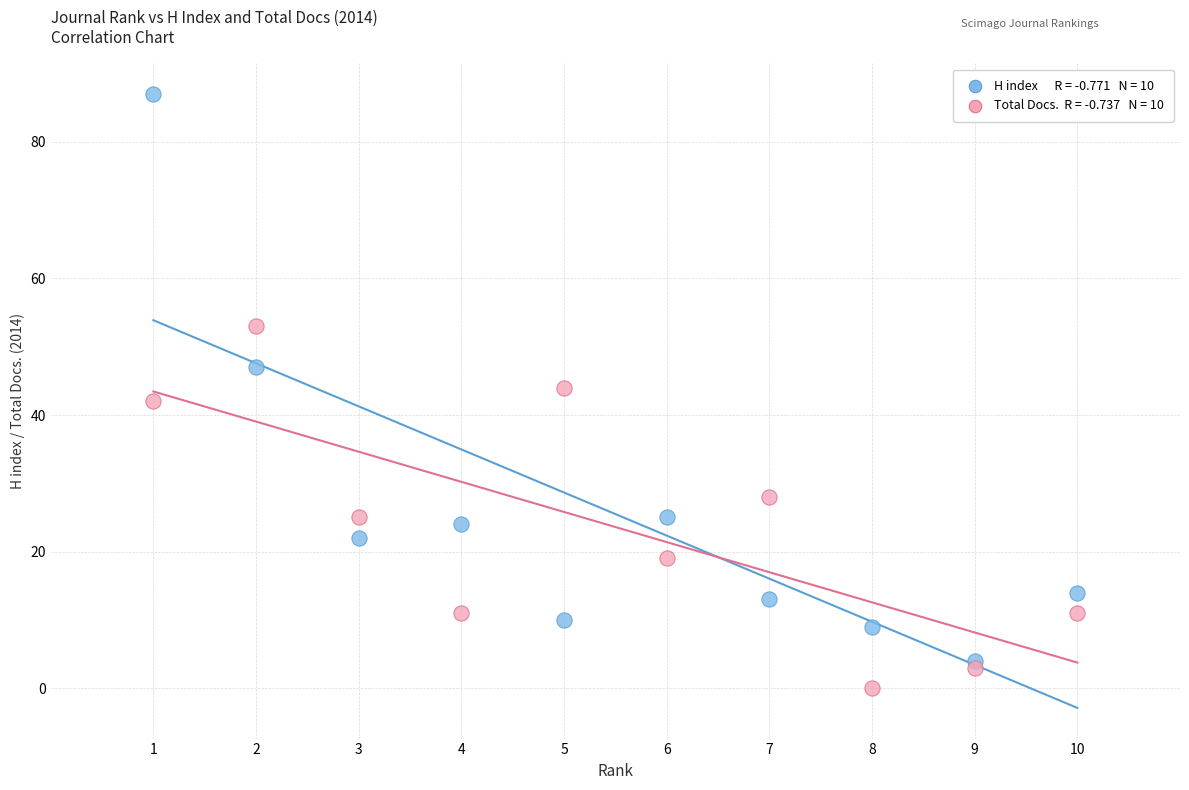

Across all data points, what is the range of X values (max minus min)?

9